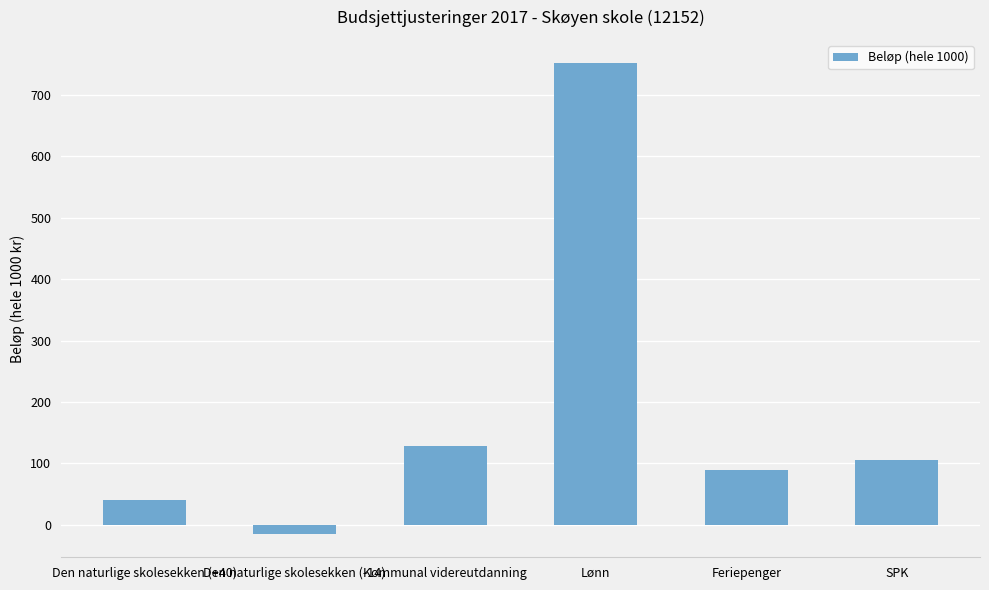

Is it true that the value at Feriepenger is 90?

True